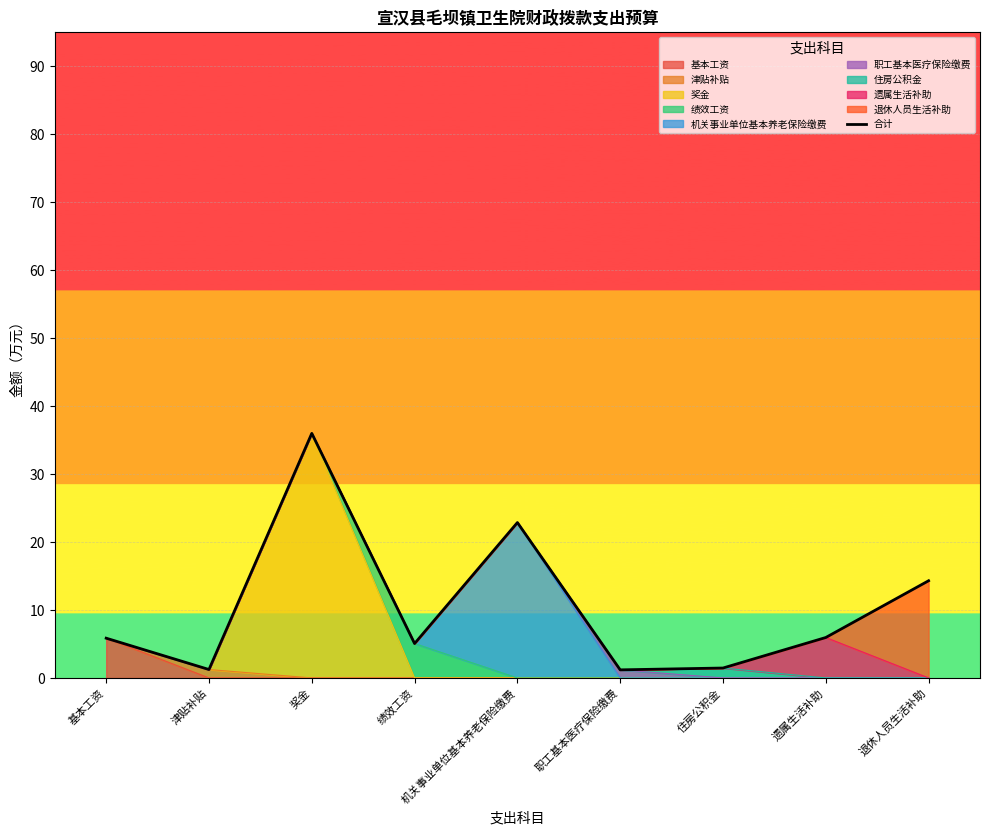

How many interior local valleys (lower than both neighbors) does the data have?

3